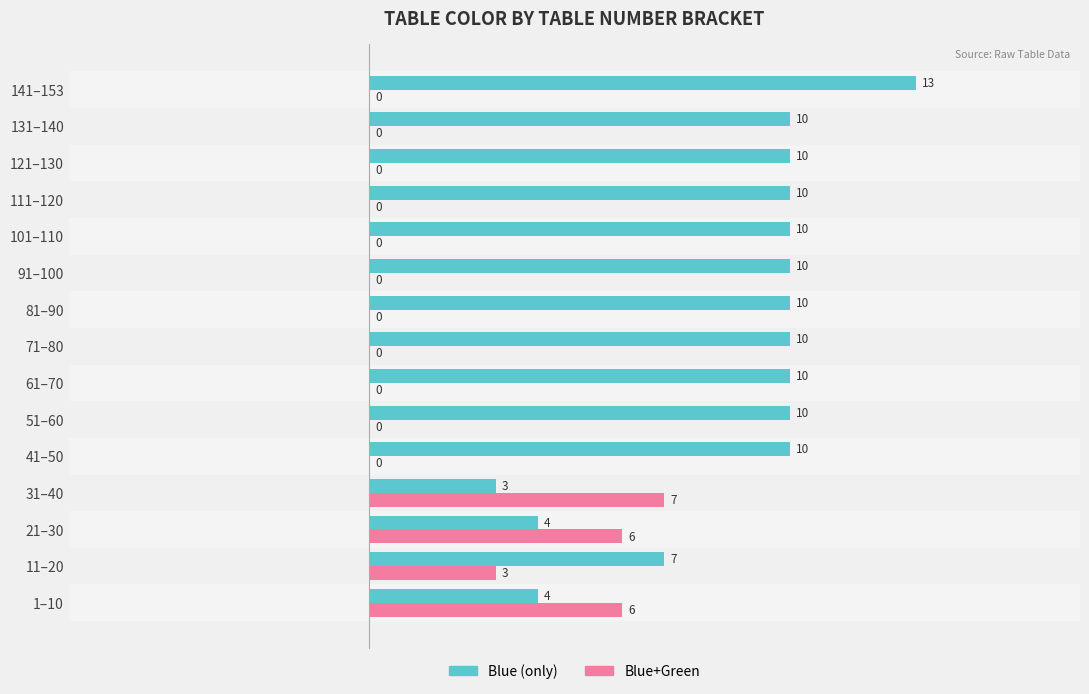

What is the total value across all series at 41–50?

10